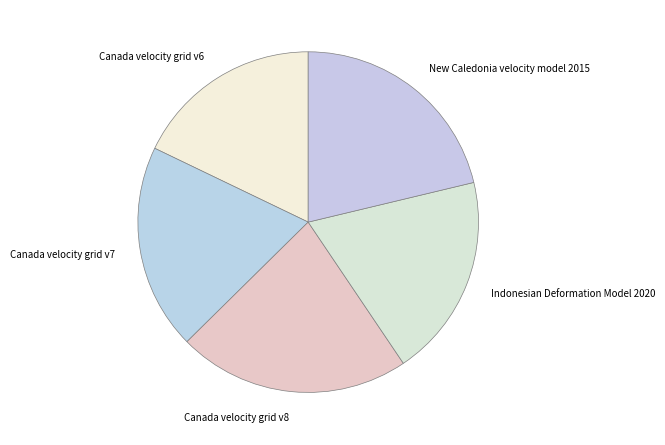

What is the largest slice in the pie chart?

Canada velocity grid v8